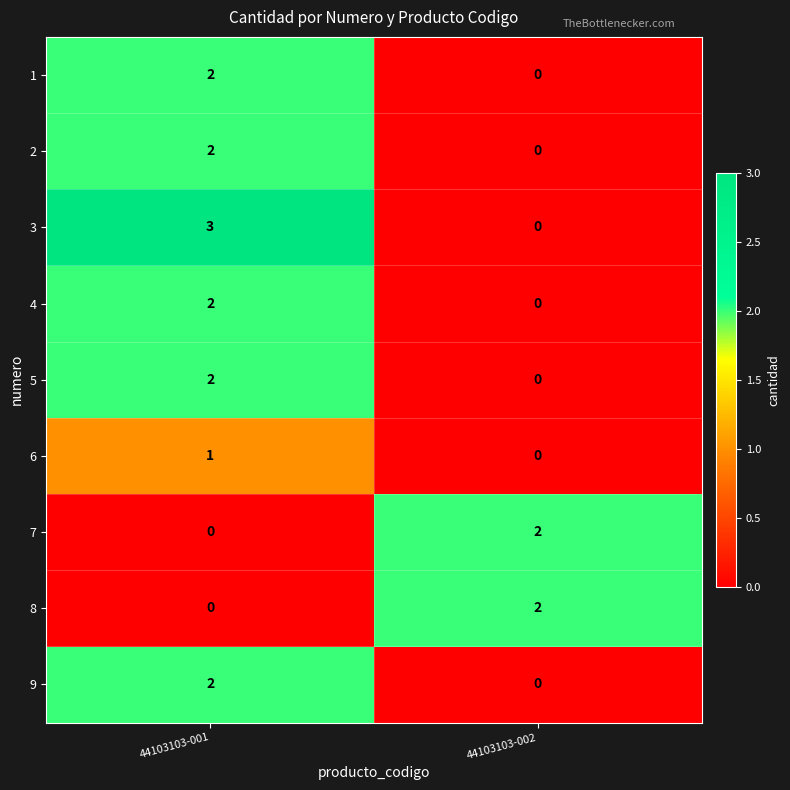

Which series has the largest total across all categories?

3